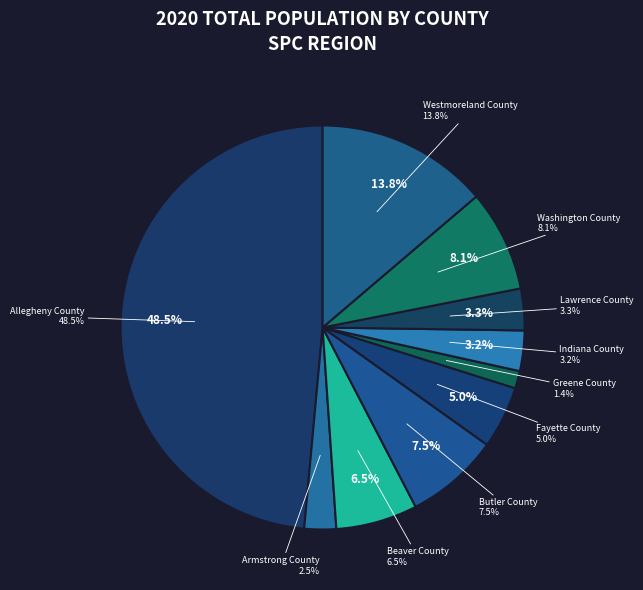

To the nearest percent, what portion does Lawrence County represent?

3%